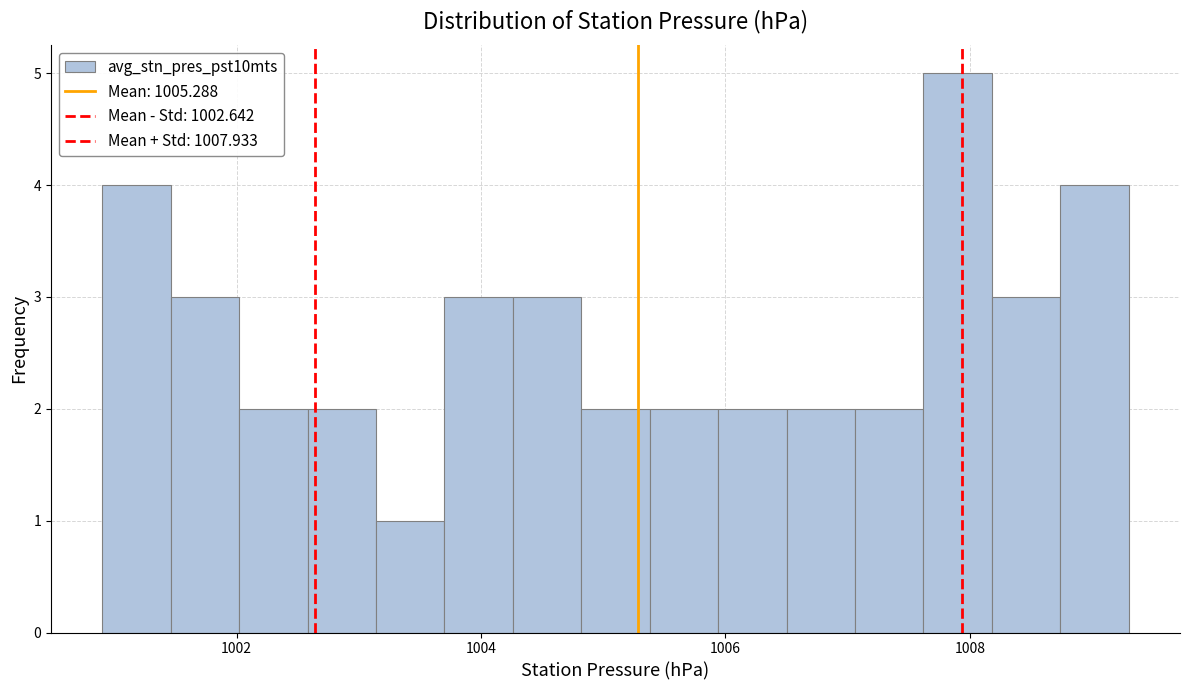

Around what value on the x-axis is the tallest bar? Give the approximate position of its centre, as read against the axis.

1008.0